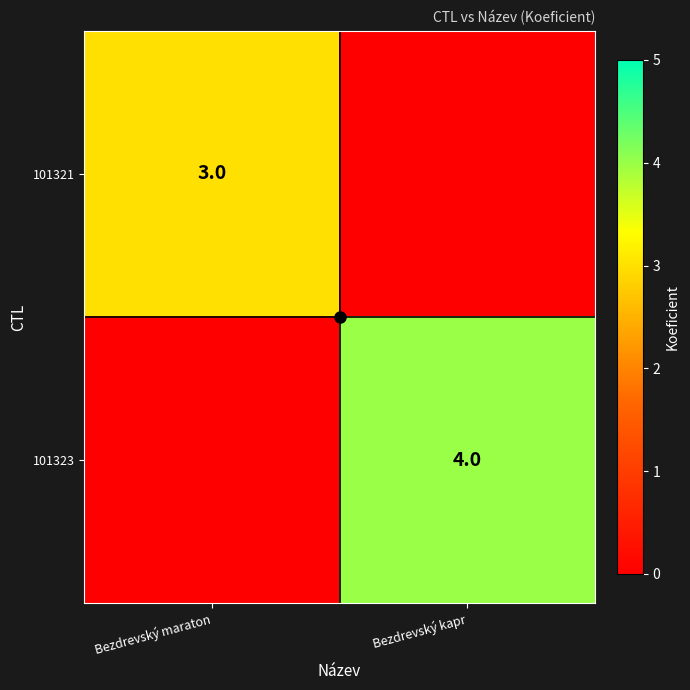

How many positive values does the 101323 series have?

1